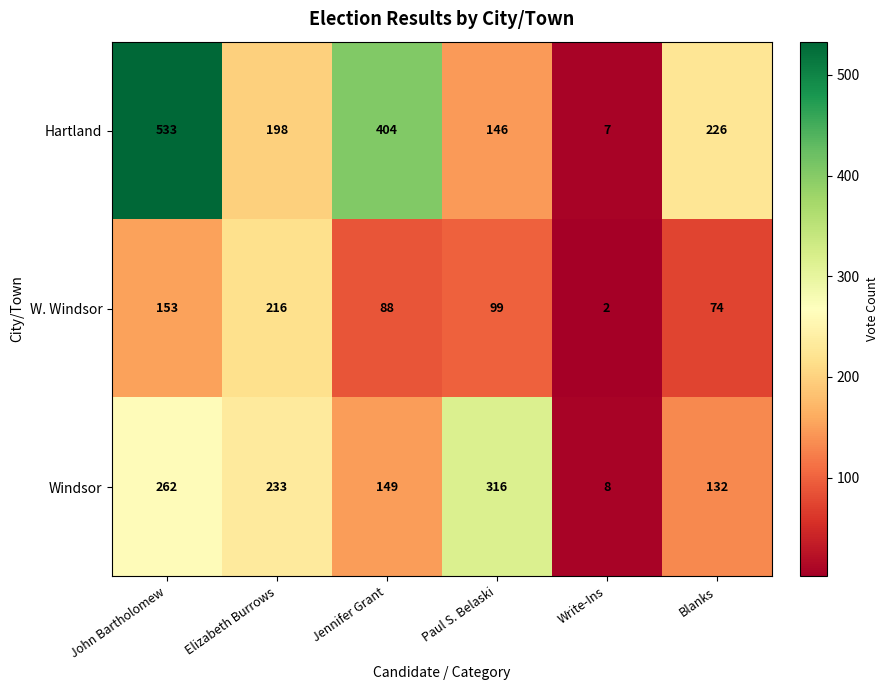

Rank the series by their average value, from highest to lowest.

Hartland, Windsor, W. Windsor